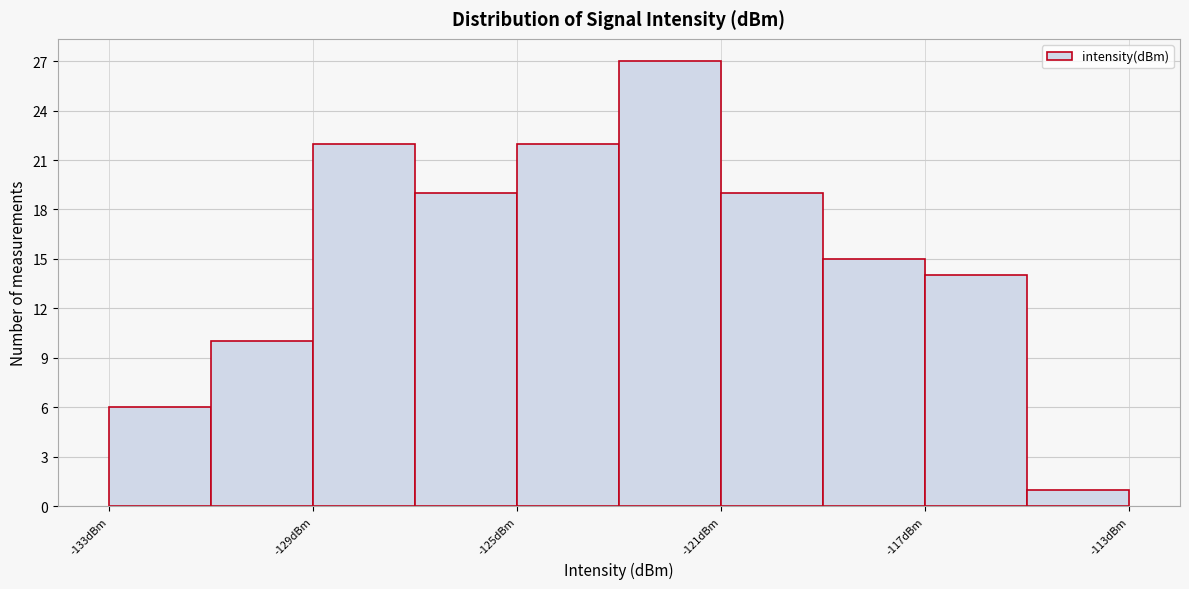

Reading left to right, transcribe this chart: for each bar, give the range it covers on the x-axis and its height. The values are not printed on the chart, so give them approximately, as read against the axis.

-133 to -131: 6
-131 to -129: 10
-129 to -127: 22
-127 to -125: 19
-125 to -123: 22
-123 to -121: 27
-121 to -119: 19
-119 to -117: 15
-117 to -115: 14
-115 to -113: 1